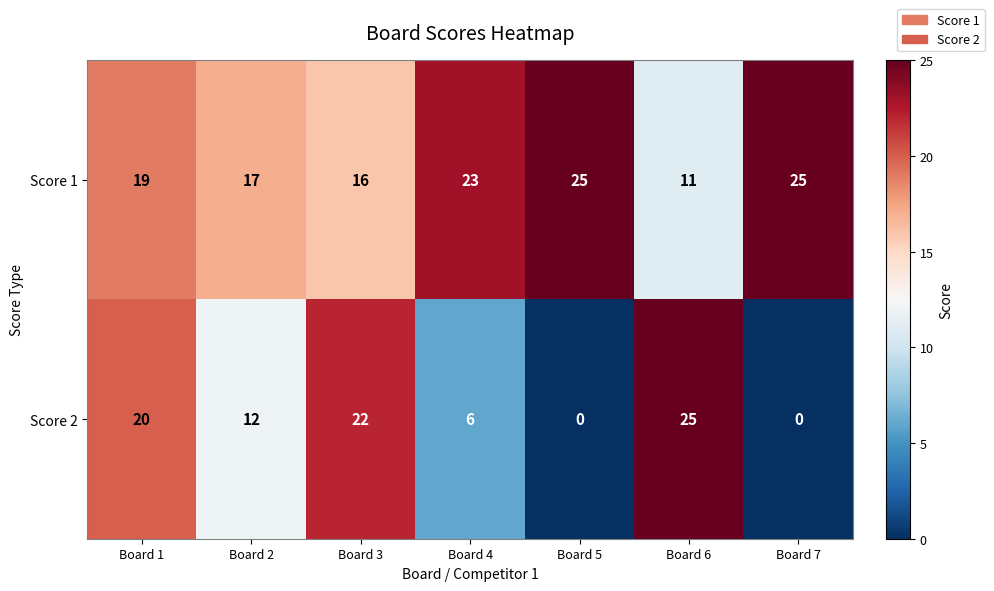

What is the greatest value displayed?

25